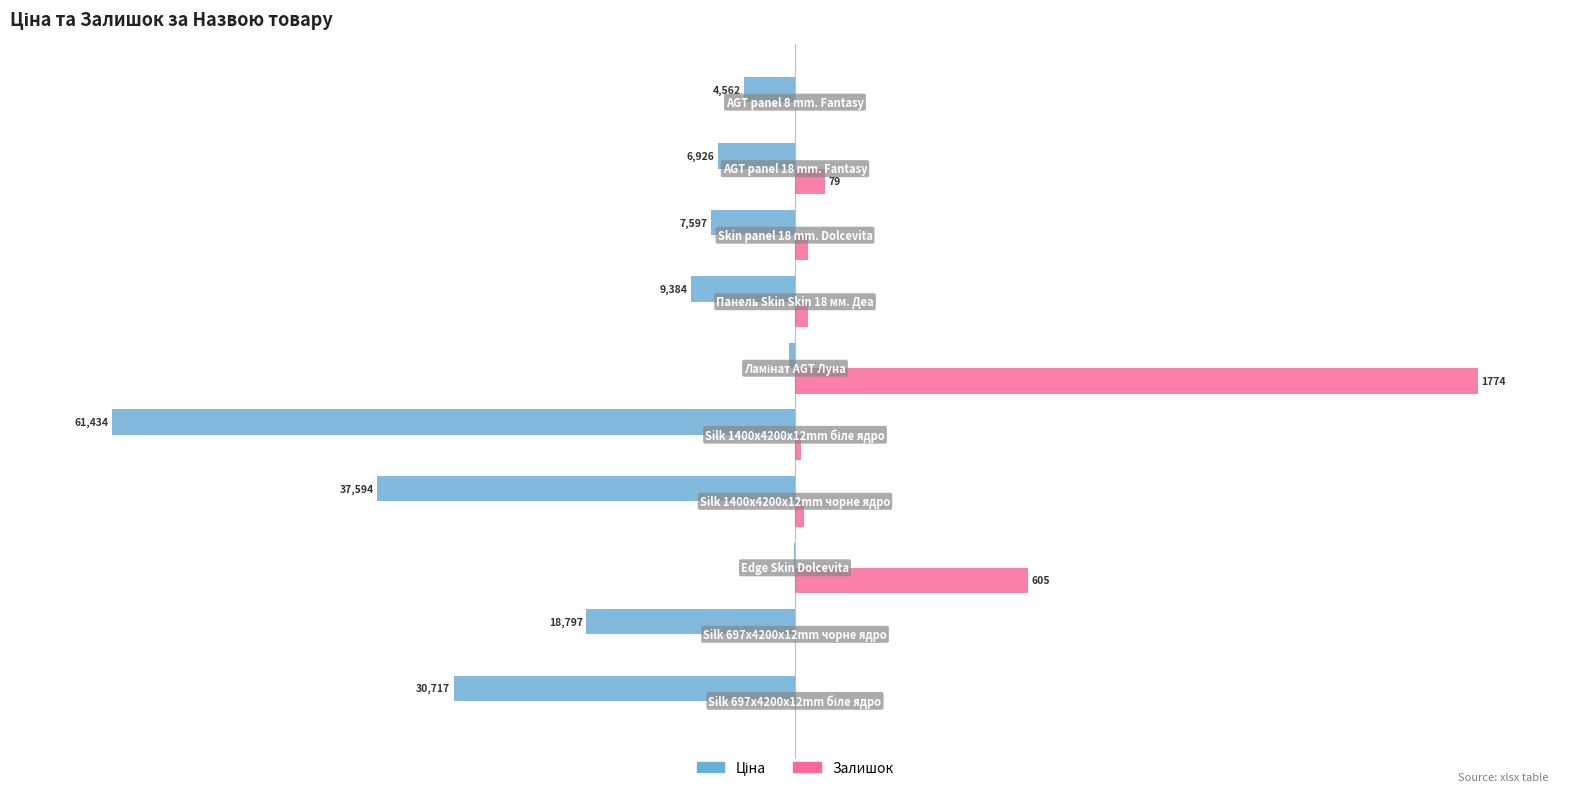

What is the highest value of the Ціна series?

-0.2